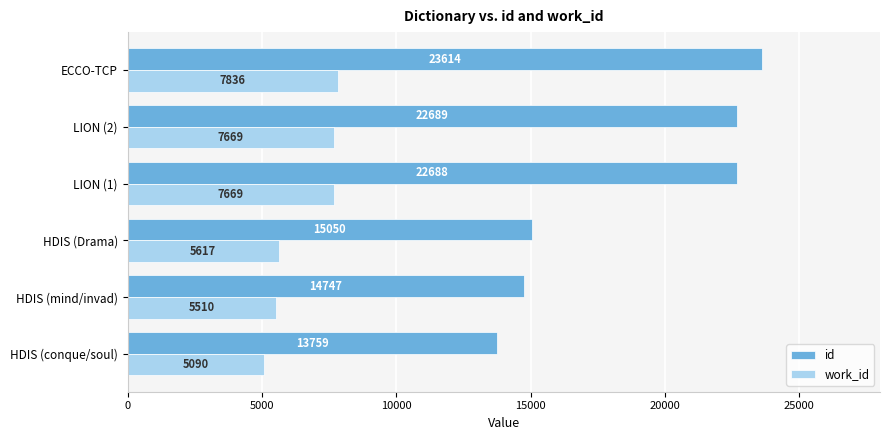

What is the difference between the id values at ECCO-TCP and LION (1)?

926